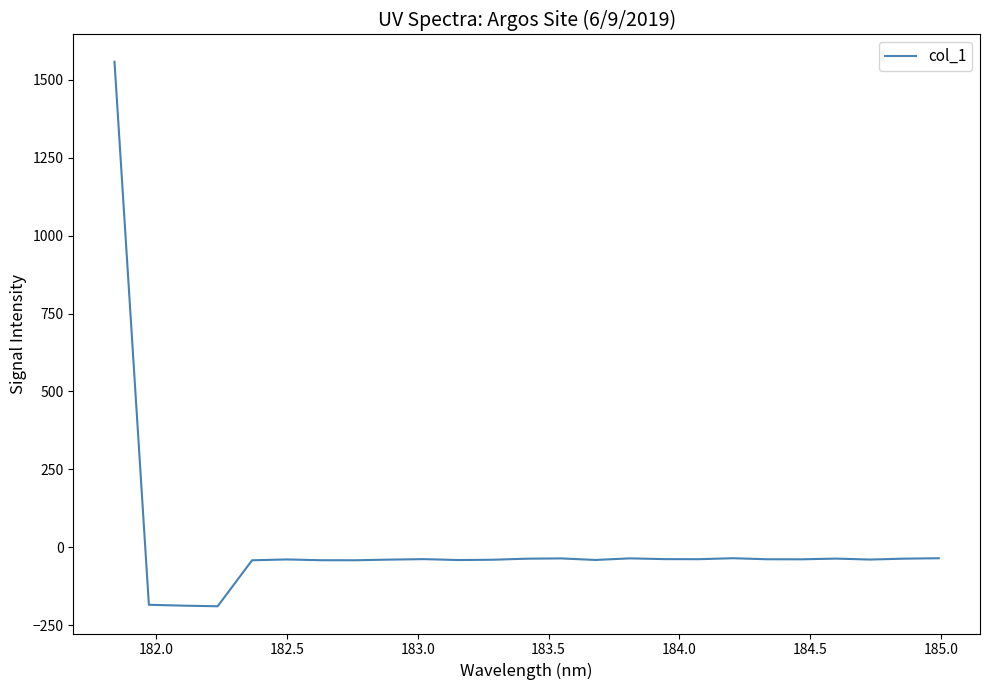

What is the smallest value displayed?

-189.5